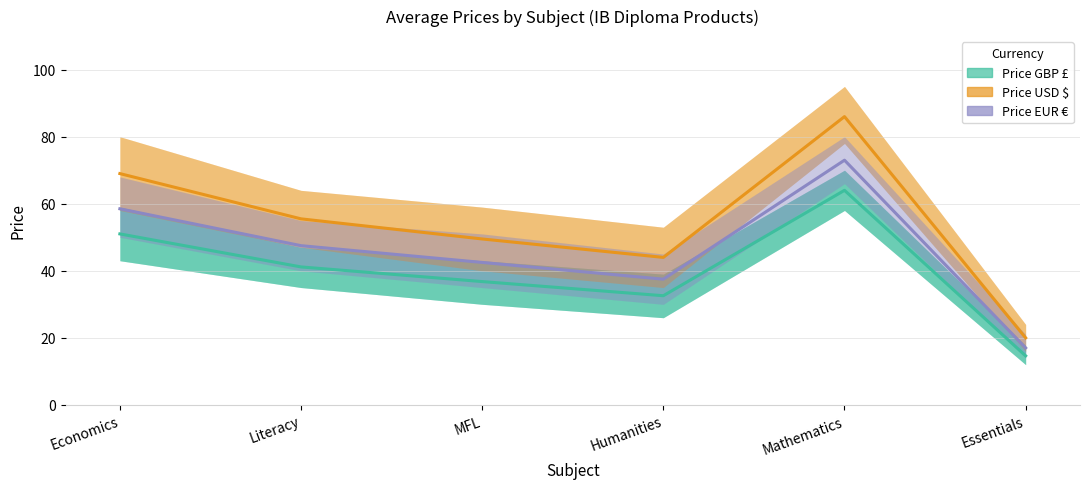

Between Essentials and Mathematics, which is larger?

Mathematics